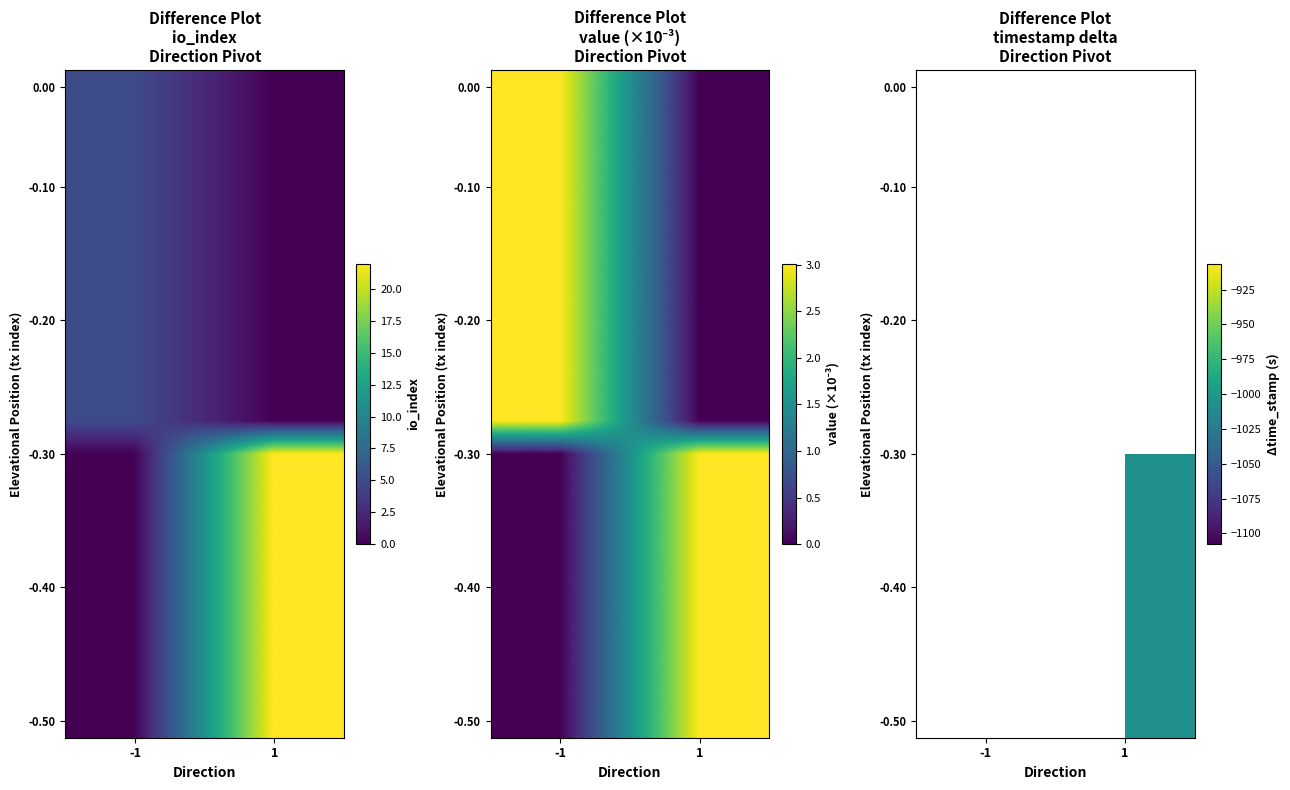

Count the number of data series in this chart.

20